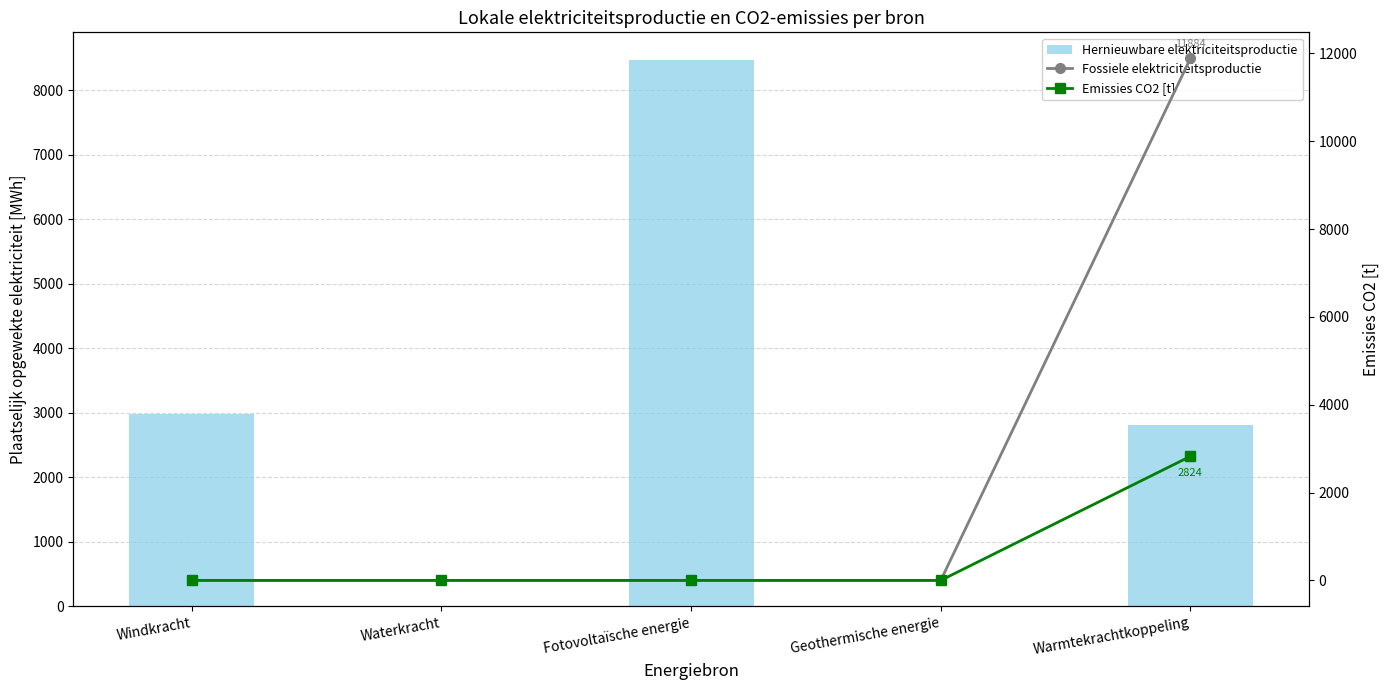

What is the label of the 5th bar from the left?

Warmtekrachtkoppeling